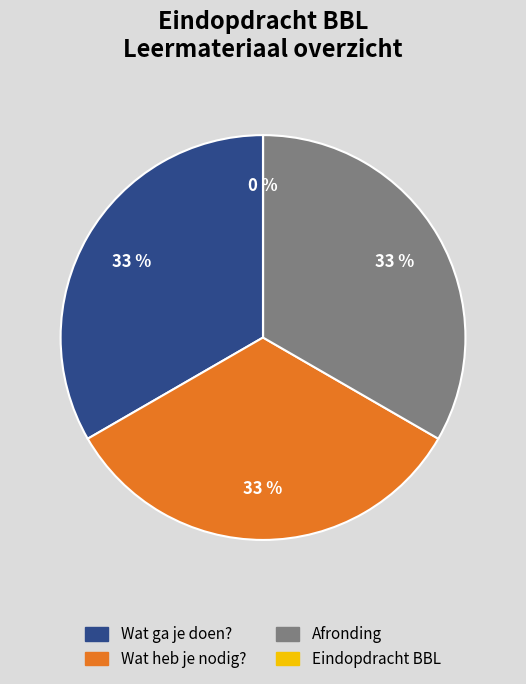

True or false: Wat heb je nodig? accounts for 40% of the total.

False